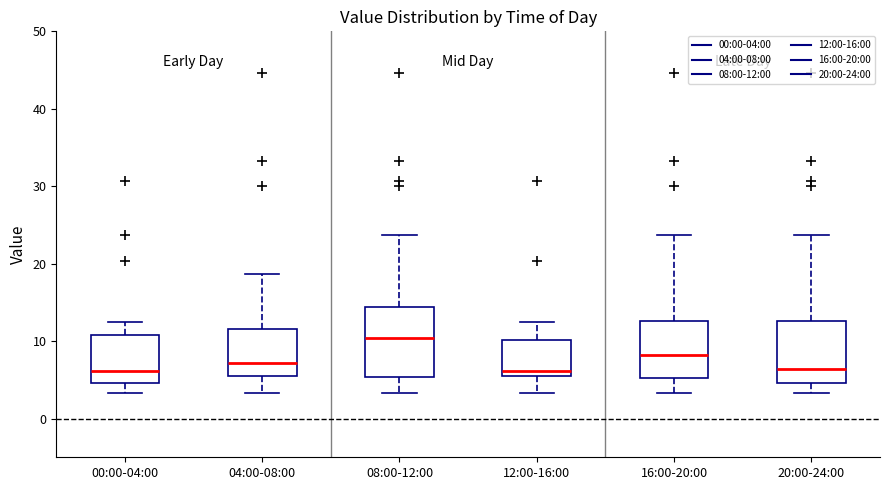

Where does the upper whisker of the box for 08:00-12:00 end on the y-axis? The values are not printed on the chart, so give them approximately, as read against the axis.

24